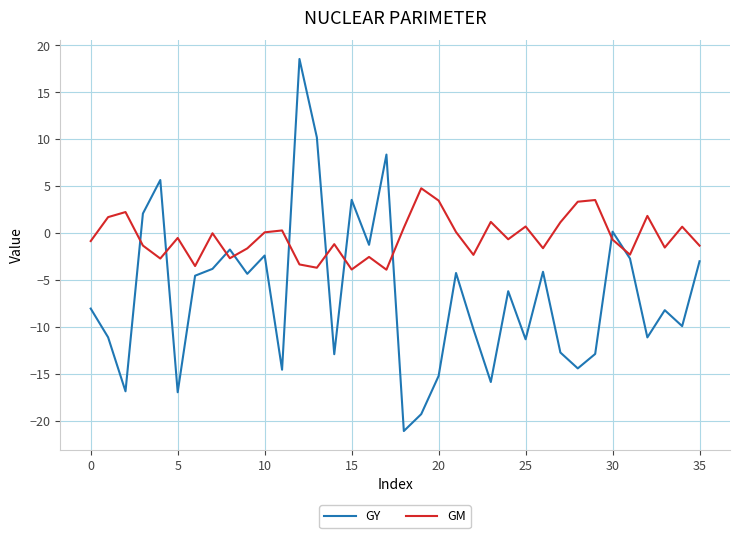

What is the lowest value of the GY series?

-21.1